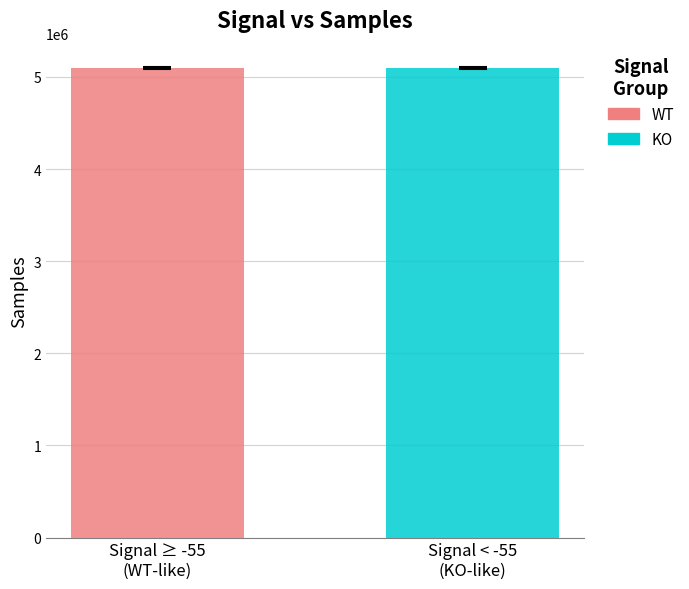

What is the lowest value of the WT series?

5096984.2